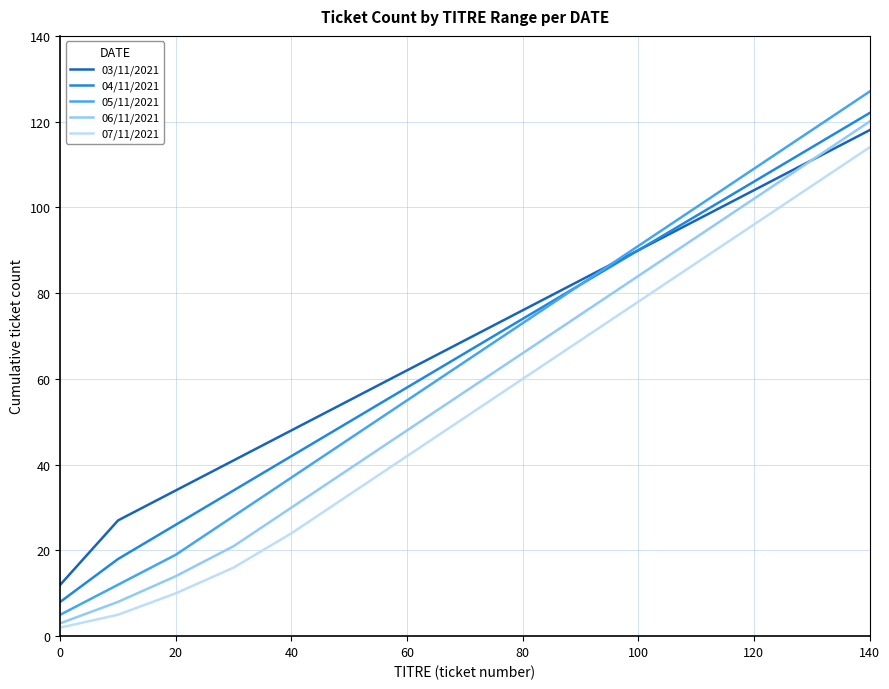

True or false: 04/11/2021 and 07/11/2021 cross at least once.

False